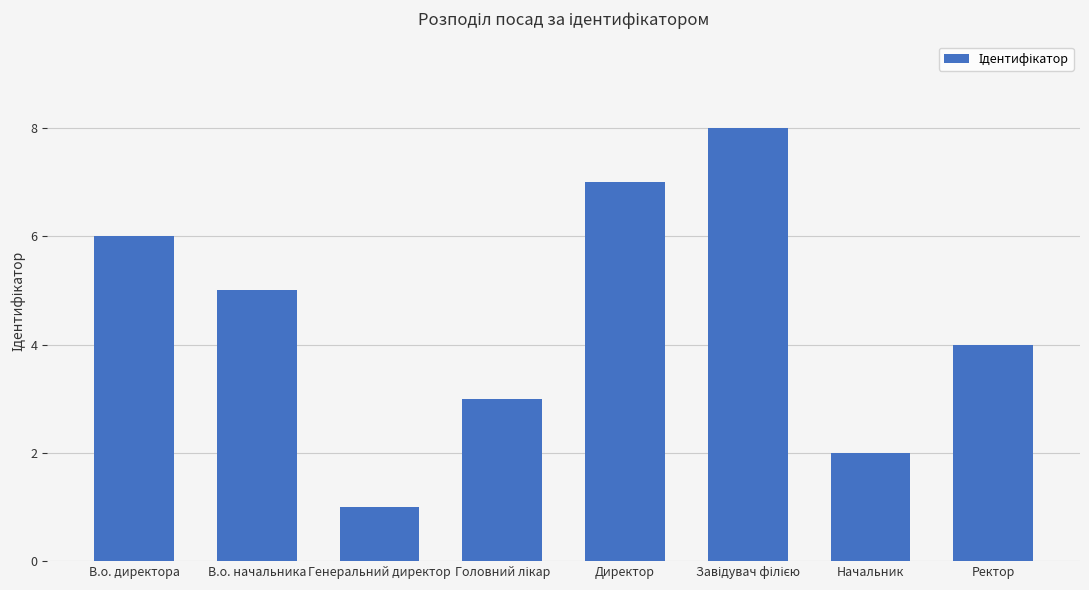

True or false: the data shows 2 at В.о. начальника.

False